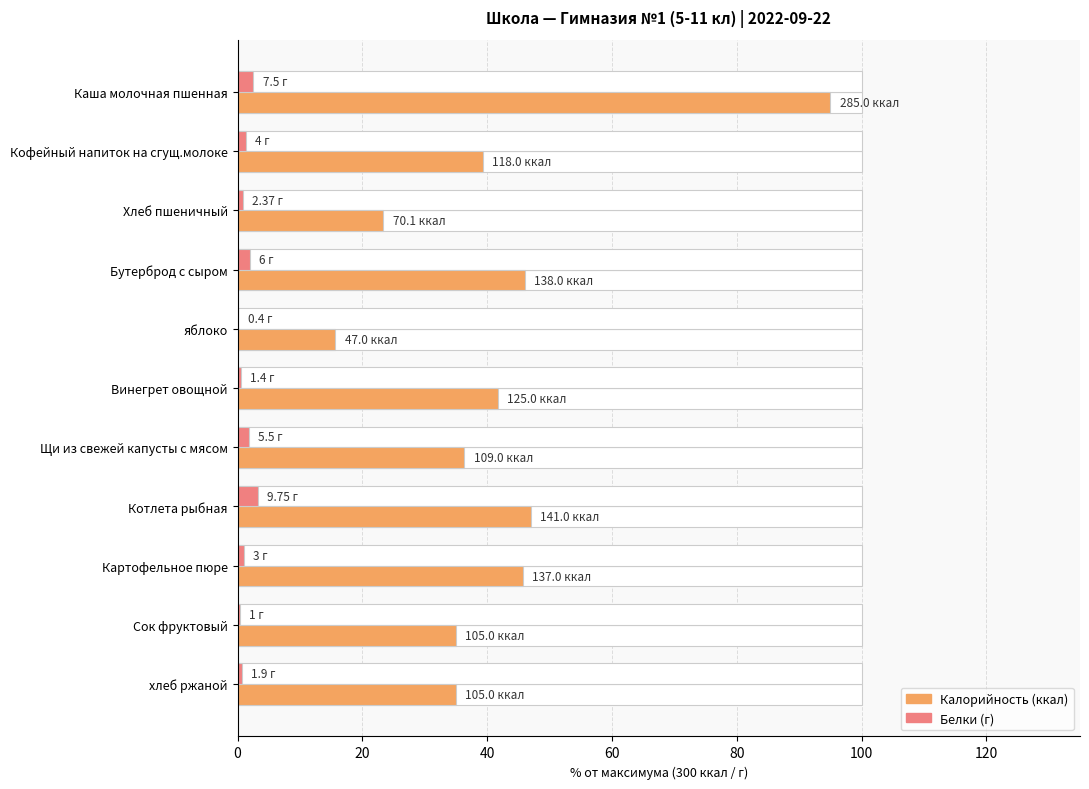

How many bars are there in each group?

2